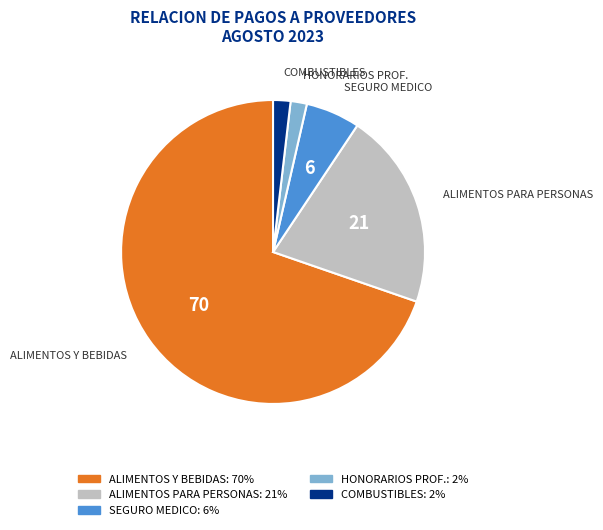

Combined, do ALIMENTOS PARA PERSONAS and HONORARIOS PROF. account for over 50%?

No